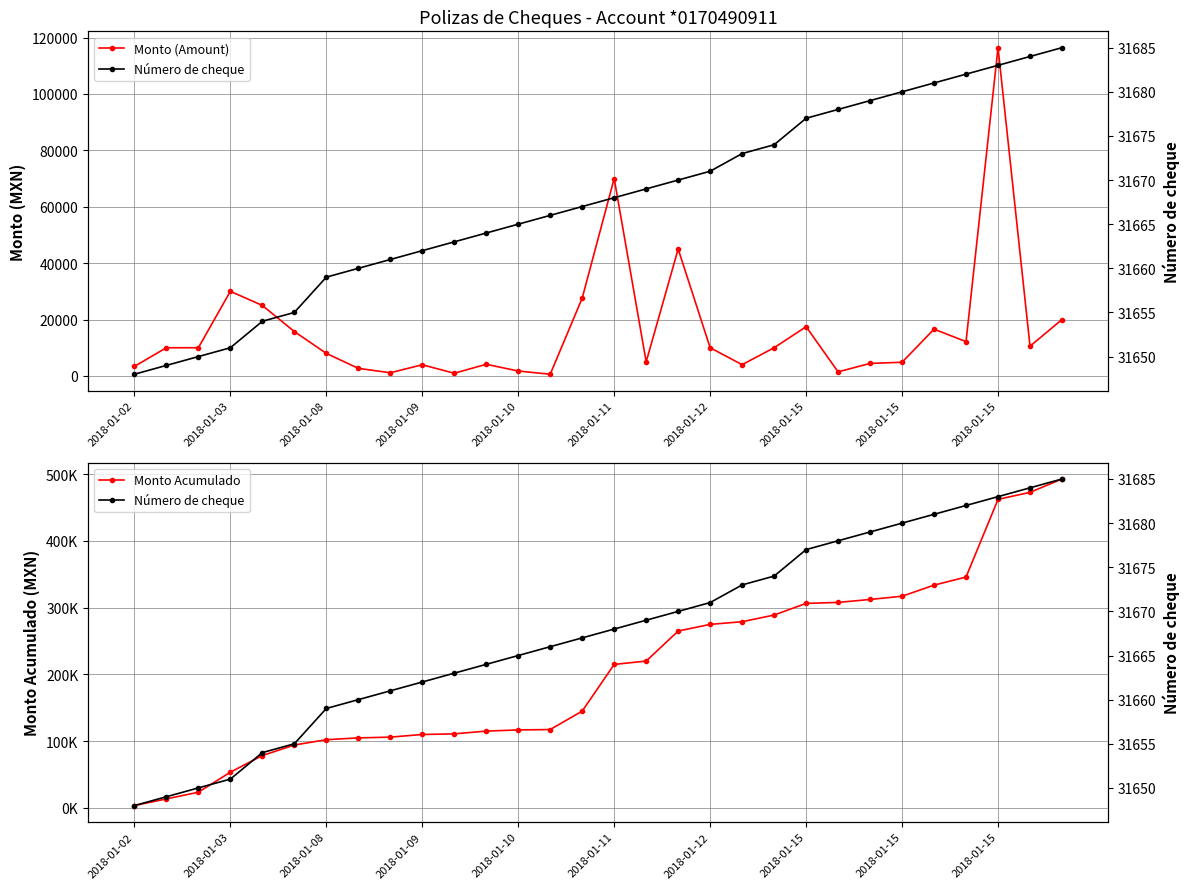

Where does the Monto Acumulado series first go above 214944?

2018-01-11